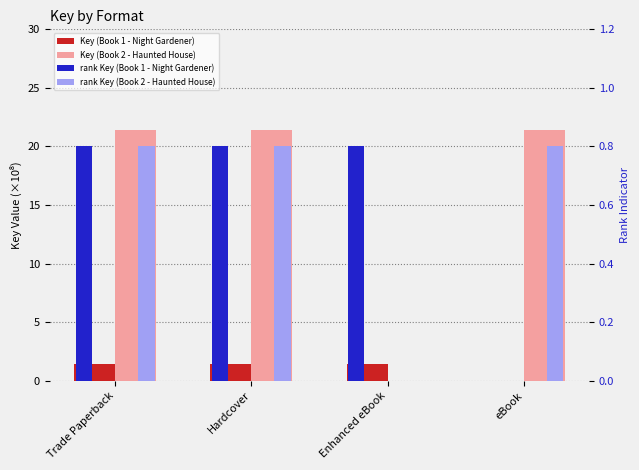

Between Hardcover and eBook, which series saw the biggest shift?

Key (Book 1 - Night Gardener)